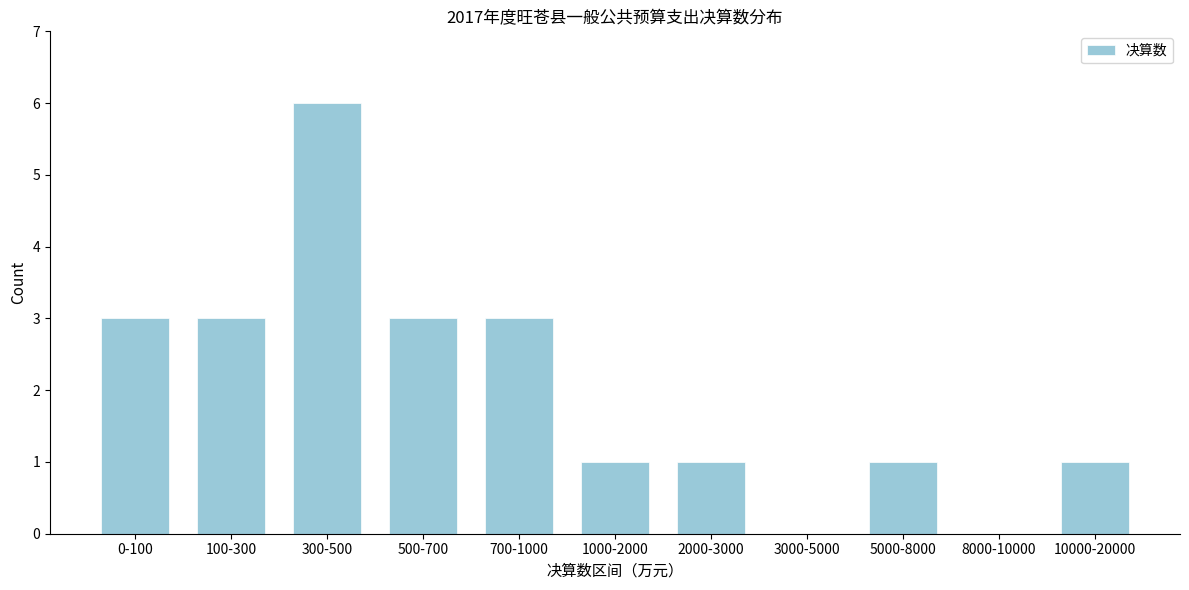

Reading right to left, list all the values displayed in this chart.

10000-20000=1	8000-10000=0	5000-8000=1	3000-5000=0	2000-3000=1	1000-2000=1	700-1000=3	500-700=3	300-500=6	100-300=3	0-100=3